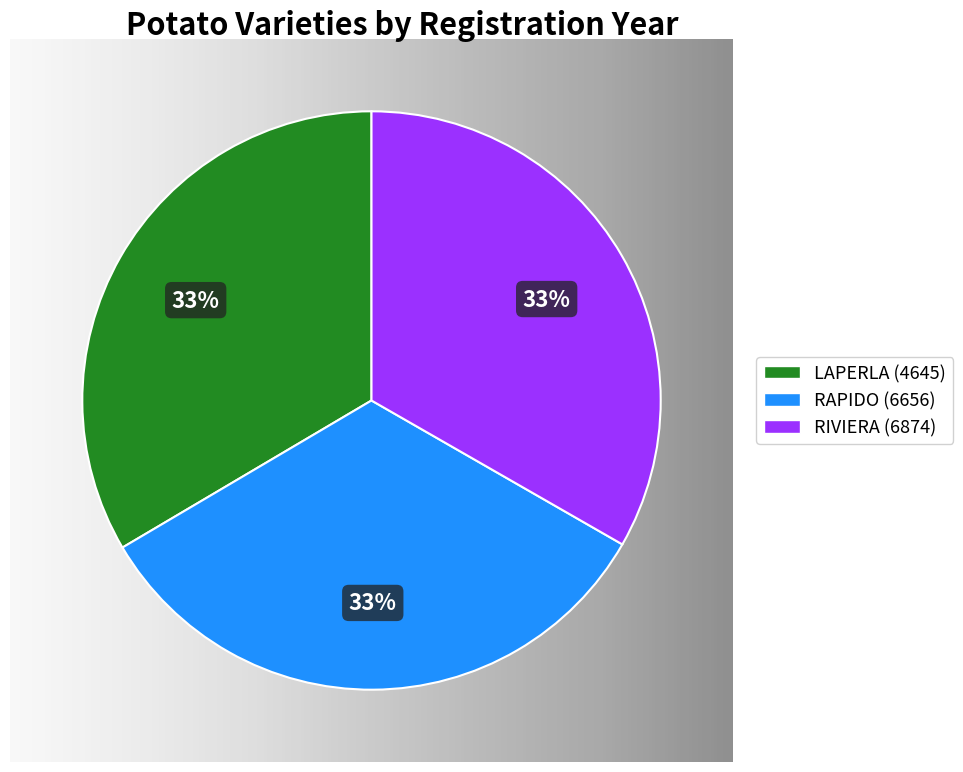

To the nearest percent, what portion does RAPIDO (6656) represent?

33%